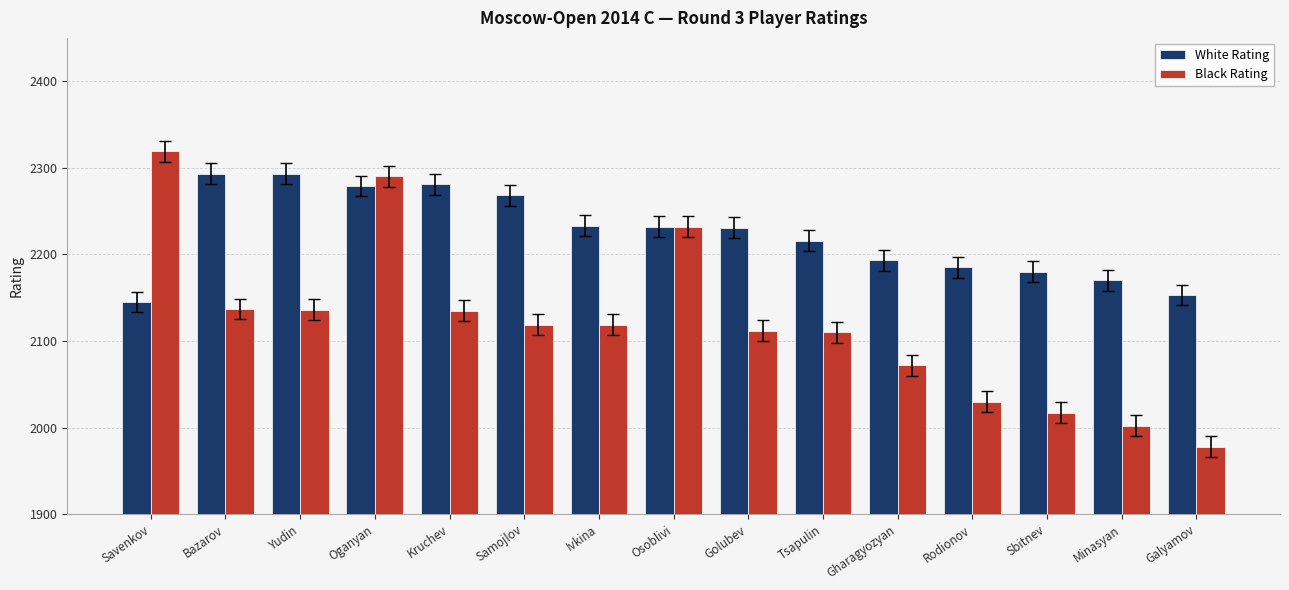

What is the label of the 7th bar from the left?

Ivkina